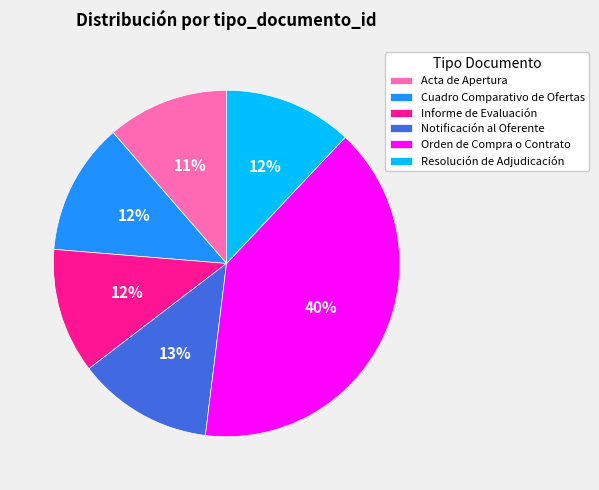

How many slices are in this pie chart?

6